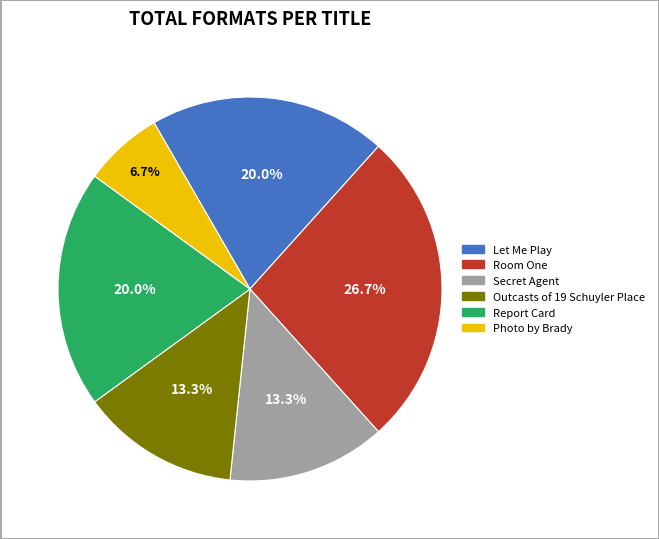

What percentage is the Room One slice, to the nearest percent?

27%